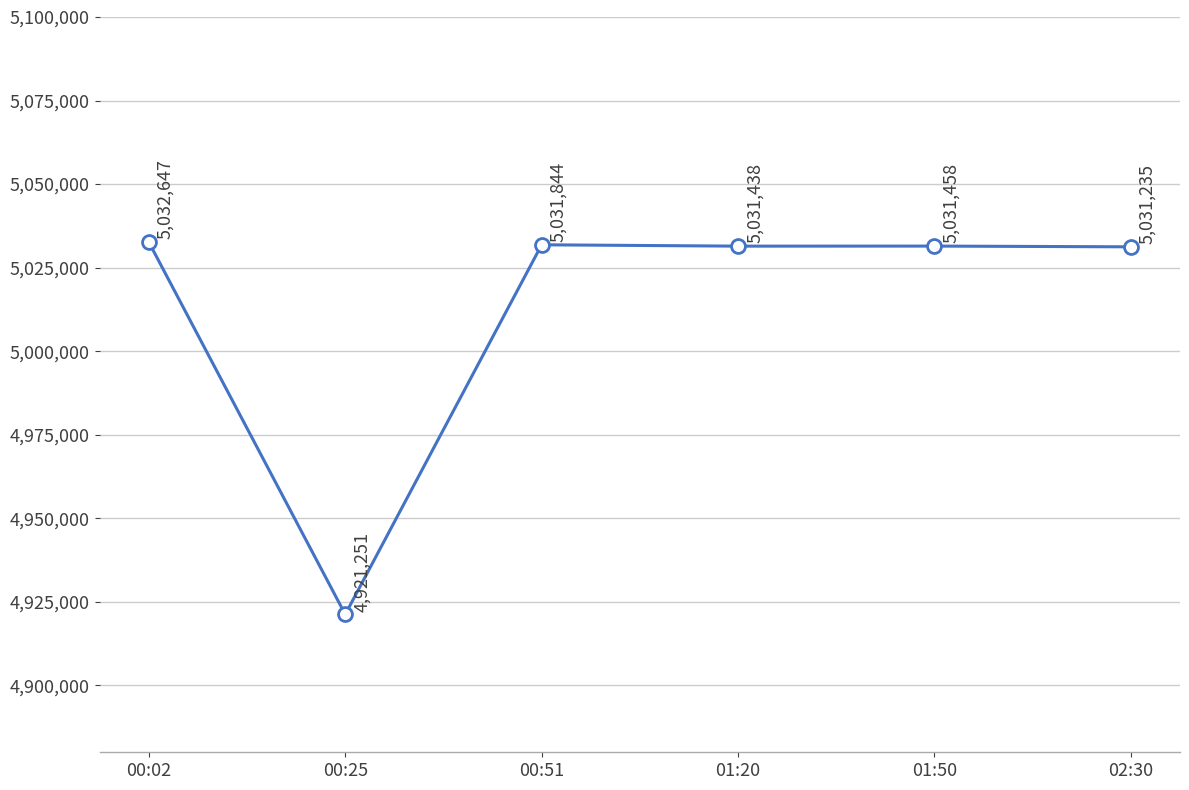

Does the chart have visible grid lines?

Yes